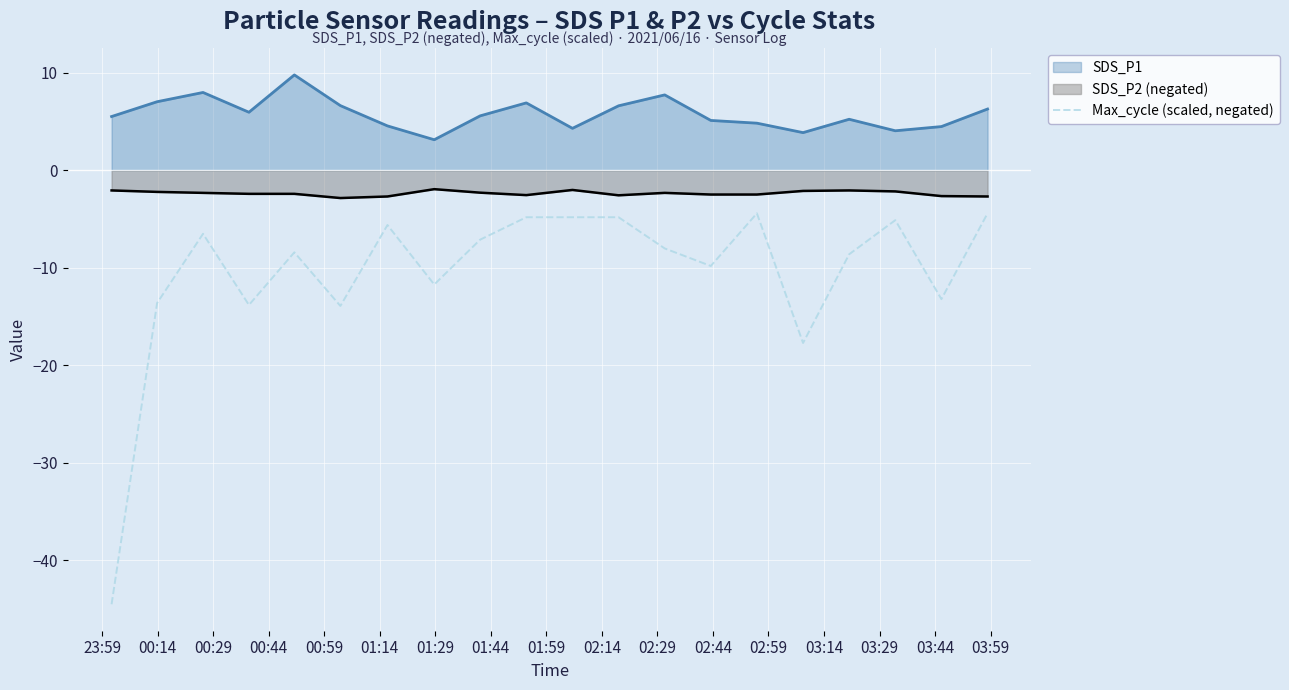

Reading left to right, extract all data points from this chart.

-44.5	-13.6	-6.5	-13.8	-8.4	-13.9	-5.6	-11.7	-7.1	-4.8	-4.8	-4.8	-8.0	-9.8	-4.4	-17.7	-8.6	-5.1	-13.2	-4.4